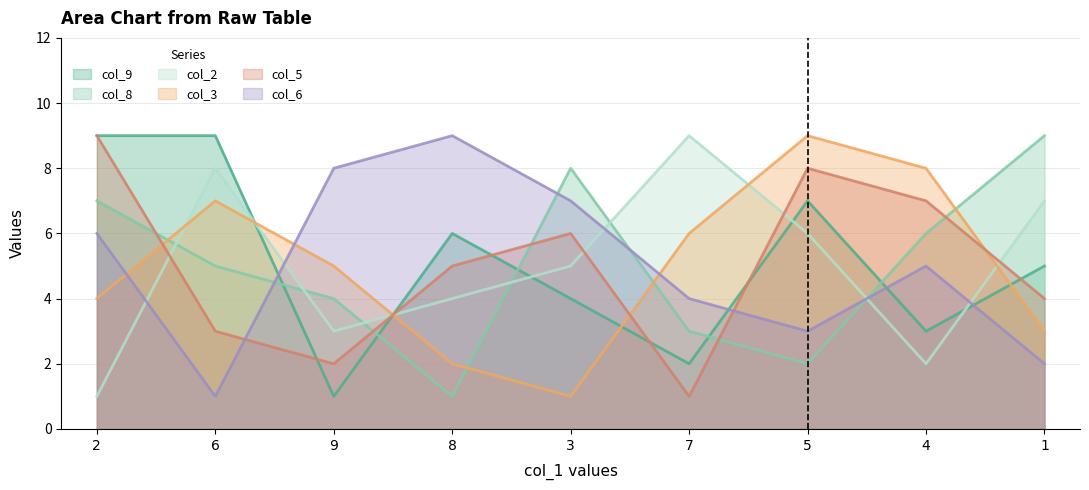

Where does the col_9 series first go above 5?

2